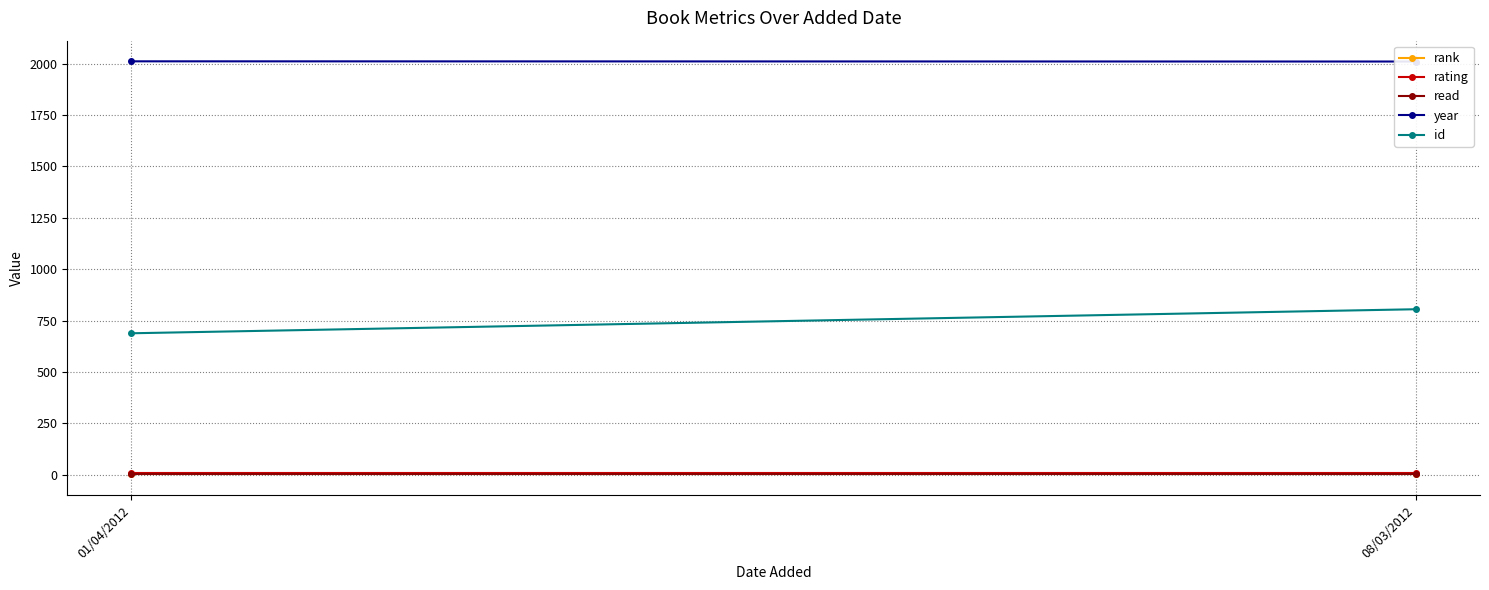

Reading left to right, extract all data points from this chart.

rank: 1	1
rating: 10	10
read: 1	1
year: 2012	2011
id: 688	805